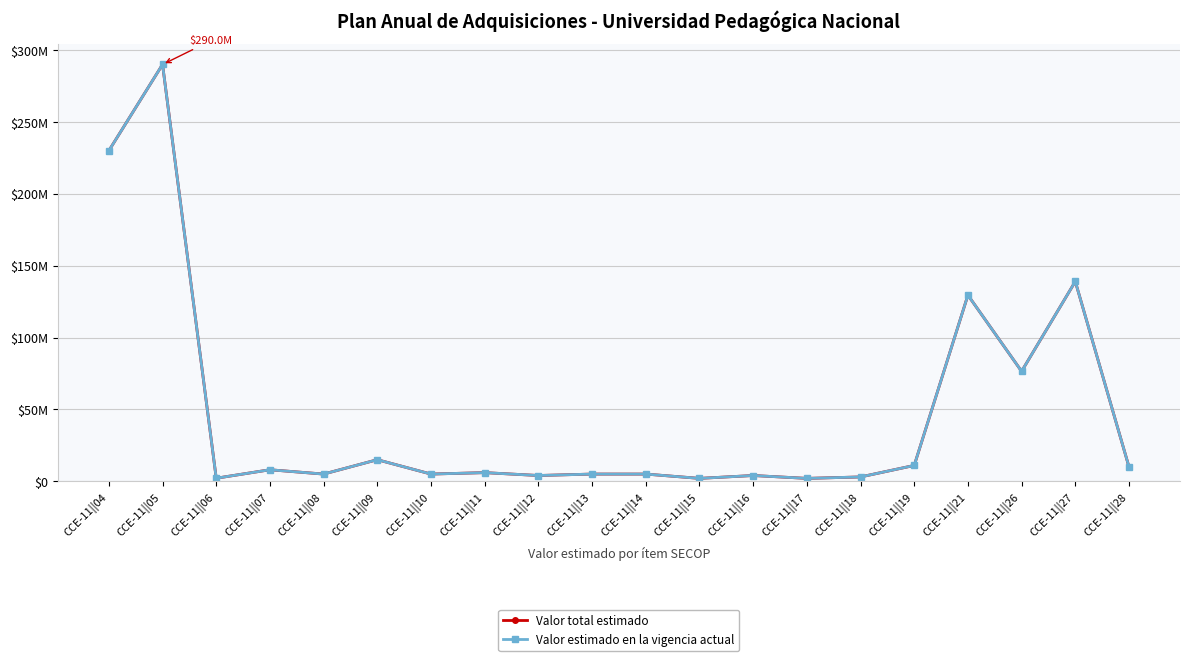

What is the difference between the Valor estimado en la vigencia actual values at CCE-11||11 and CCE-11||15?

4000000